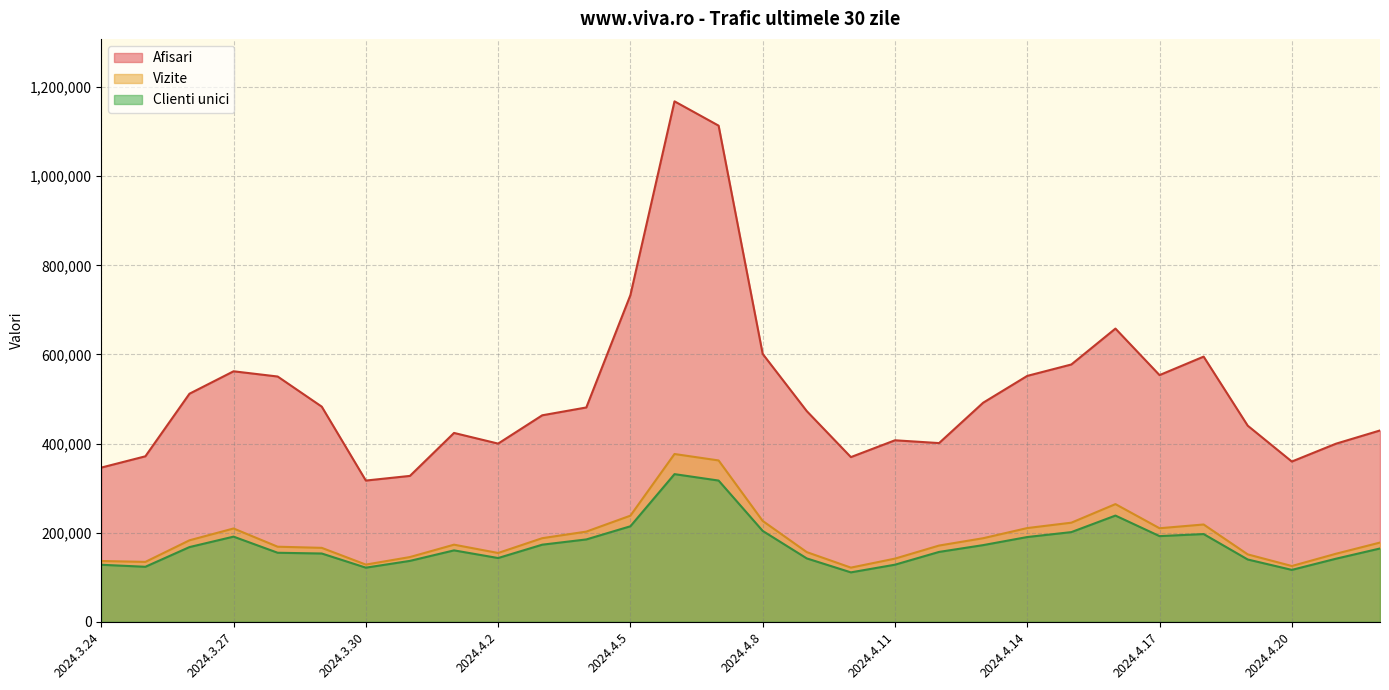

Which series has the largest range (max minus min)?

Afisari